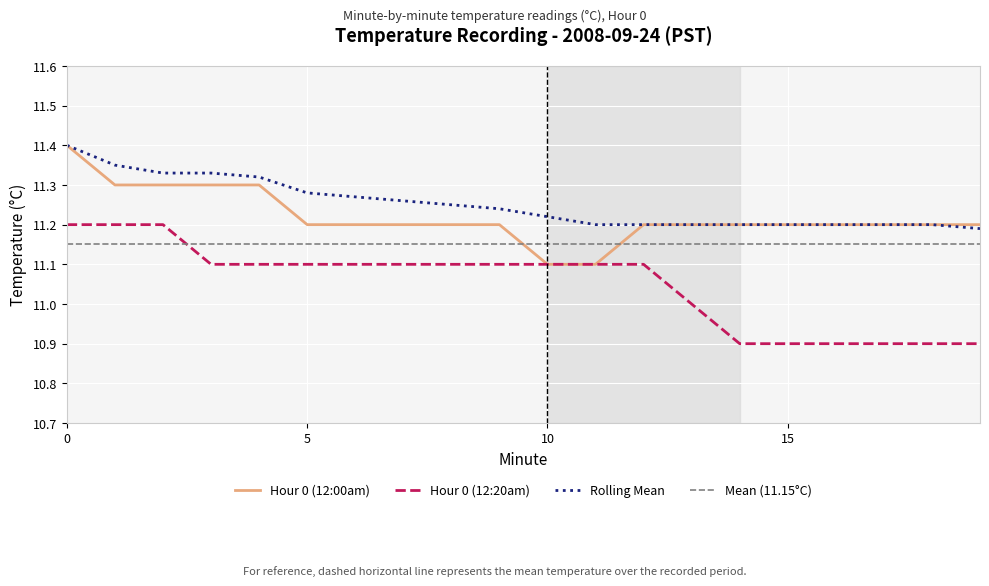

Is it true that Hour 0 (12:20am) equals 3.1 at 5?

False